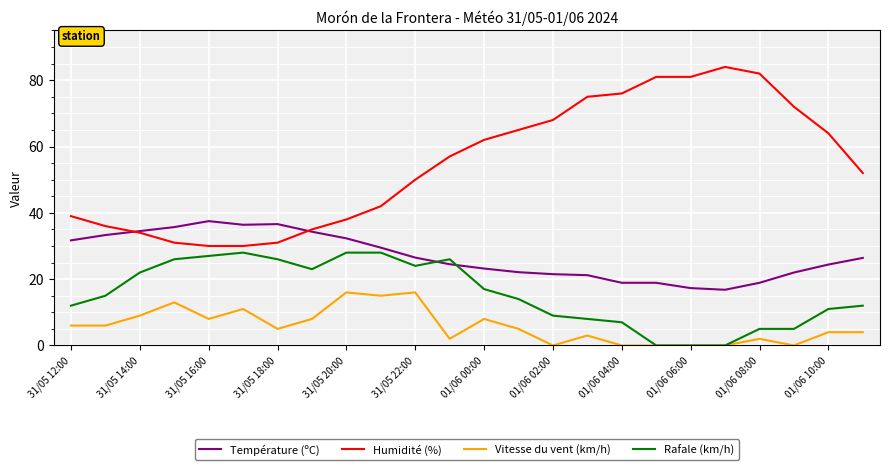

Which series has the widest spread of values?

Humidité (%)